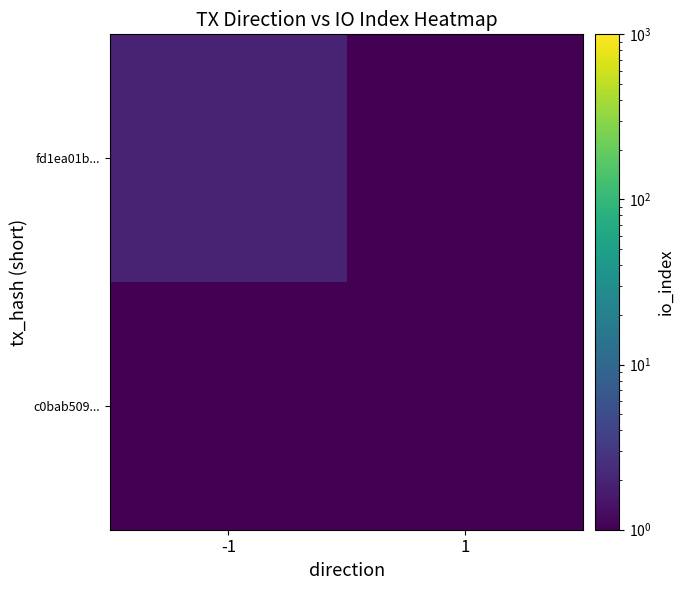

At how many categories does at least one series exceed 1?

1